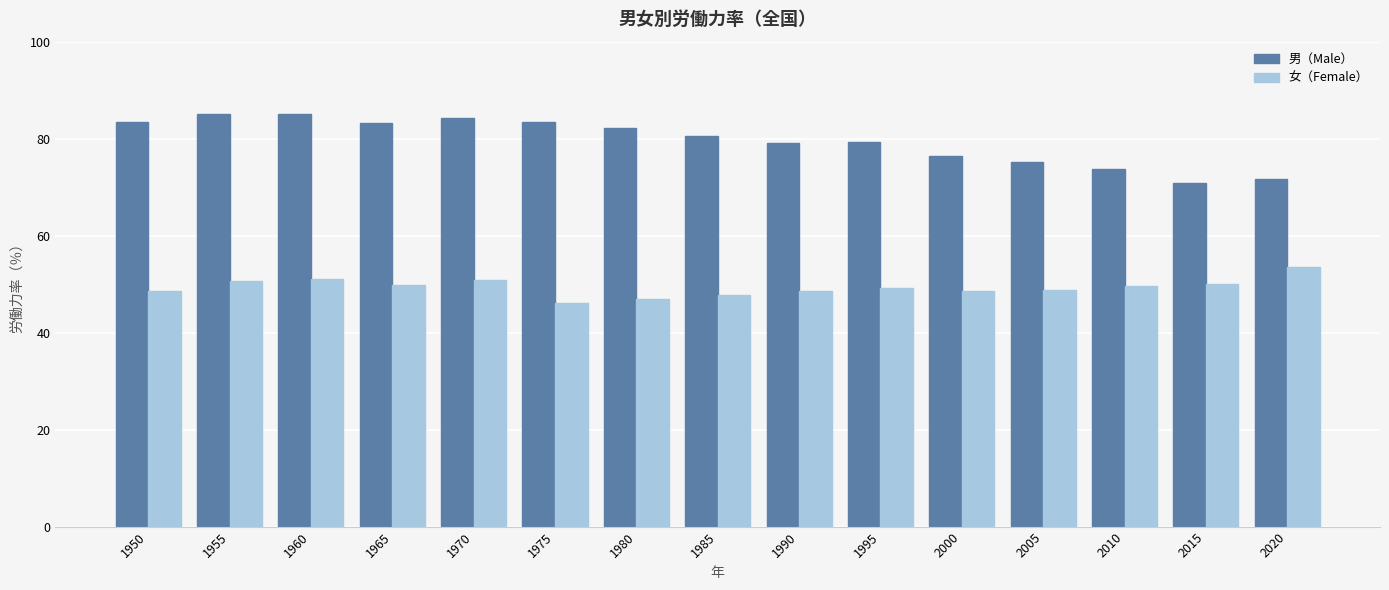

What is the total value across all series at 1975?

129.6